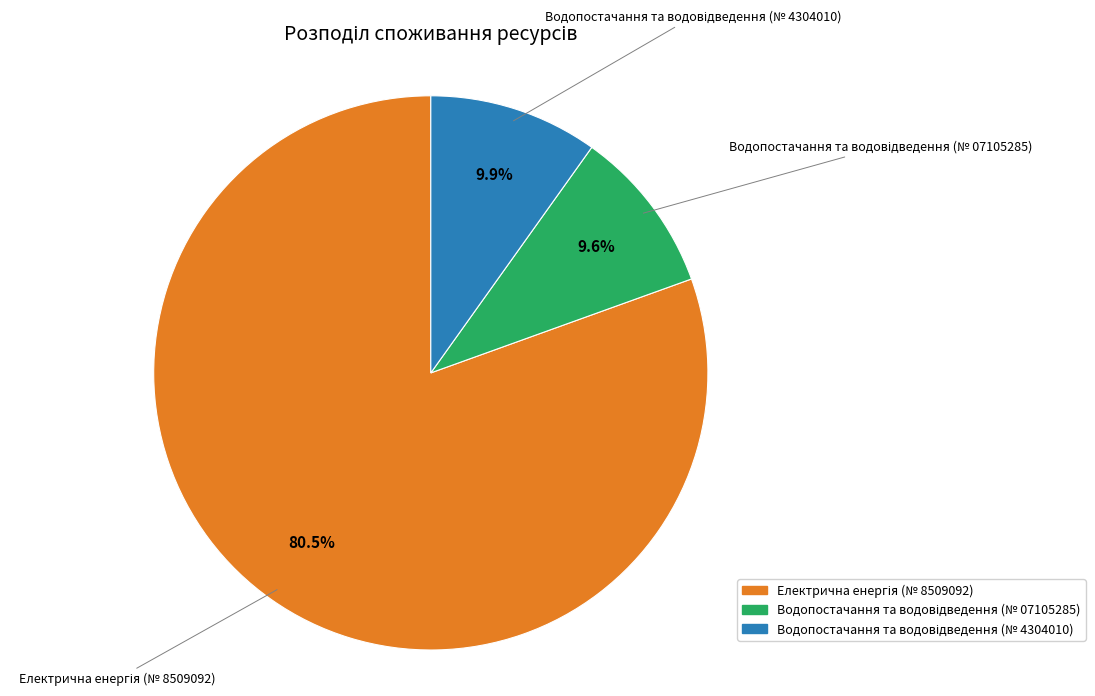

How many slices are in this pie chart?

3